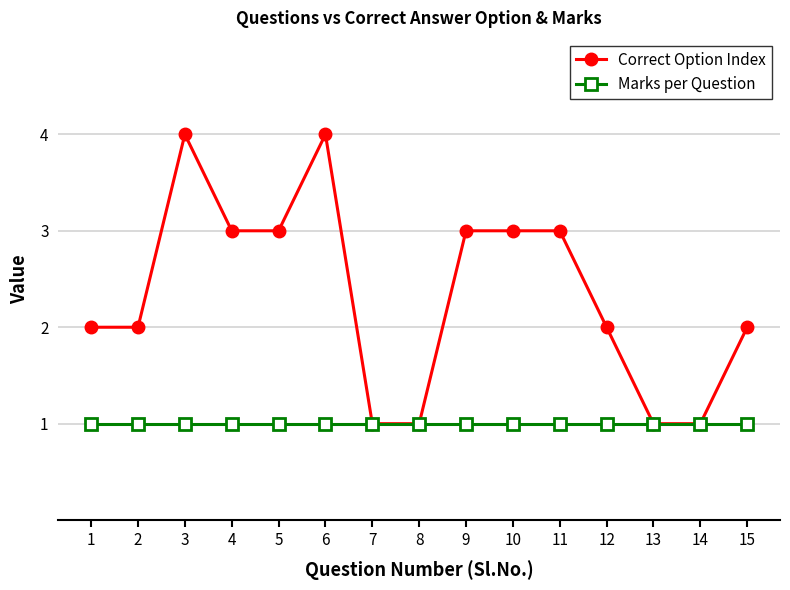

What is the maximum value for Correct Option Index?

4